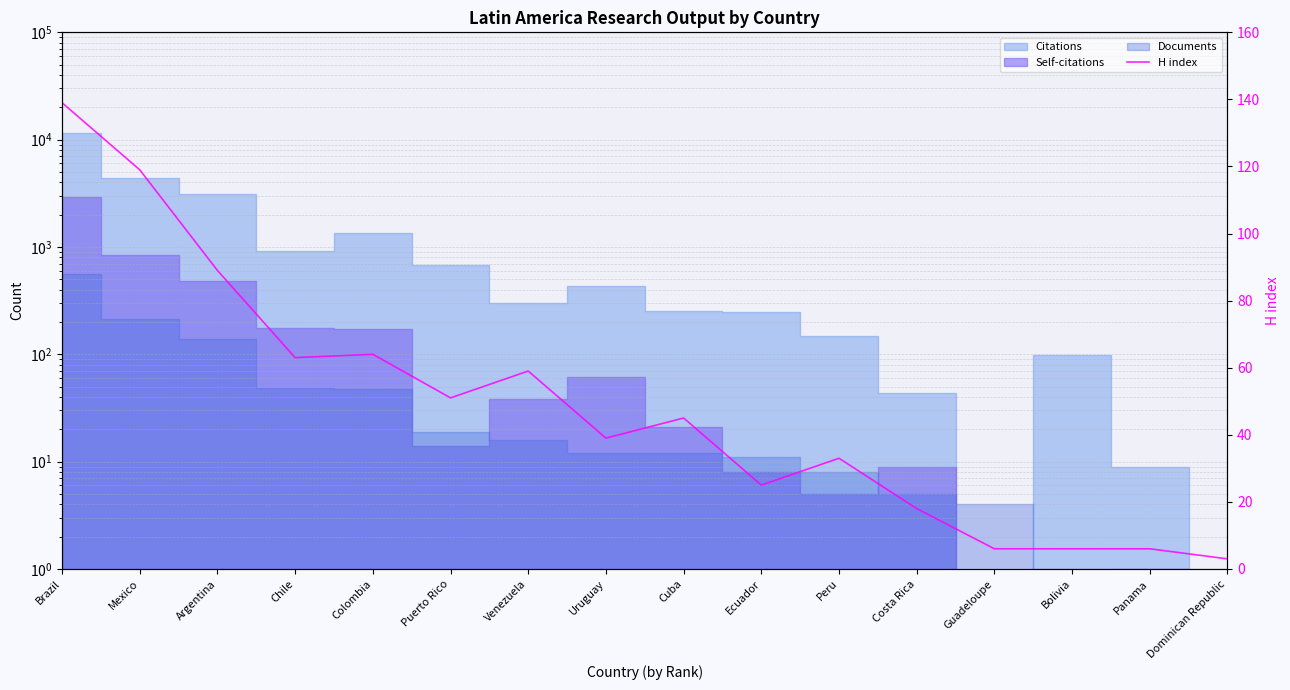

At which label does the data first exceed 45?

Brazil